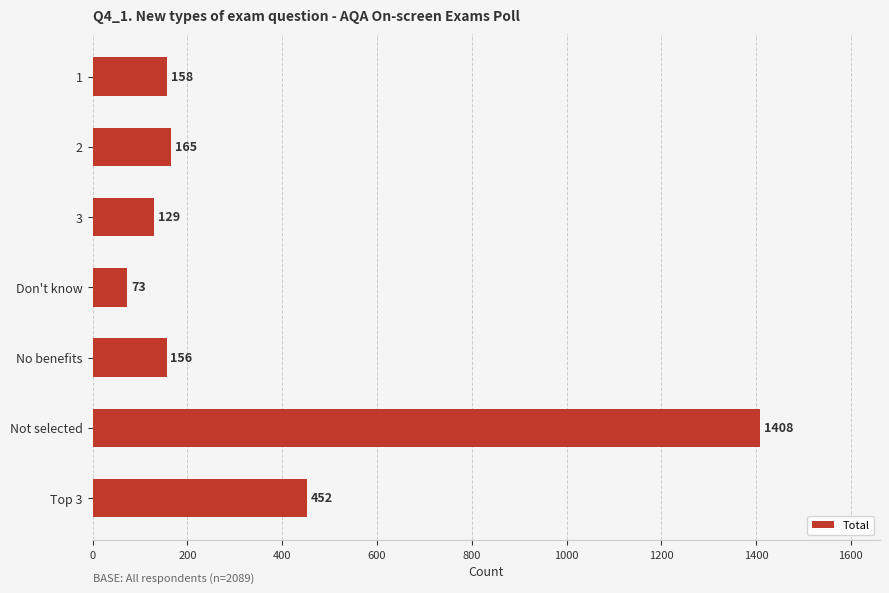

Rank the categories by value from highest to lowest.

Not selected, Top 3, 2, 1, No benefits, 3, Don't know